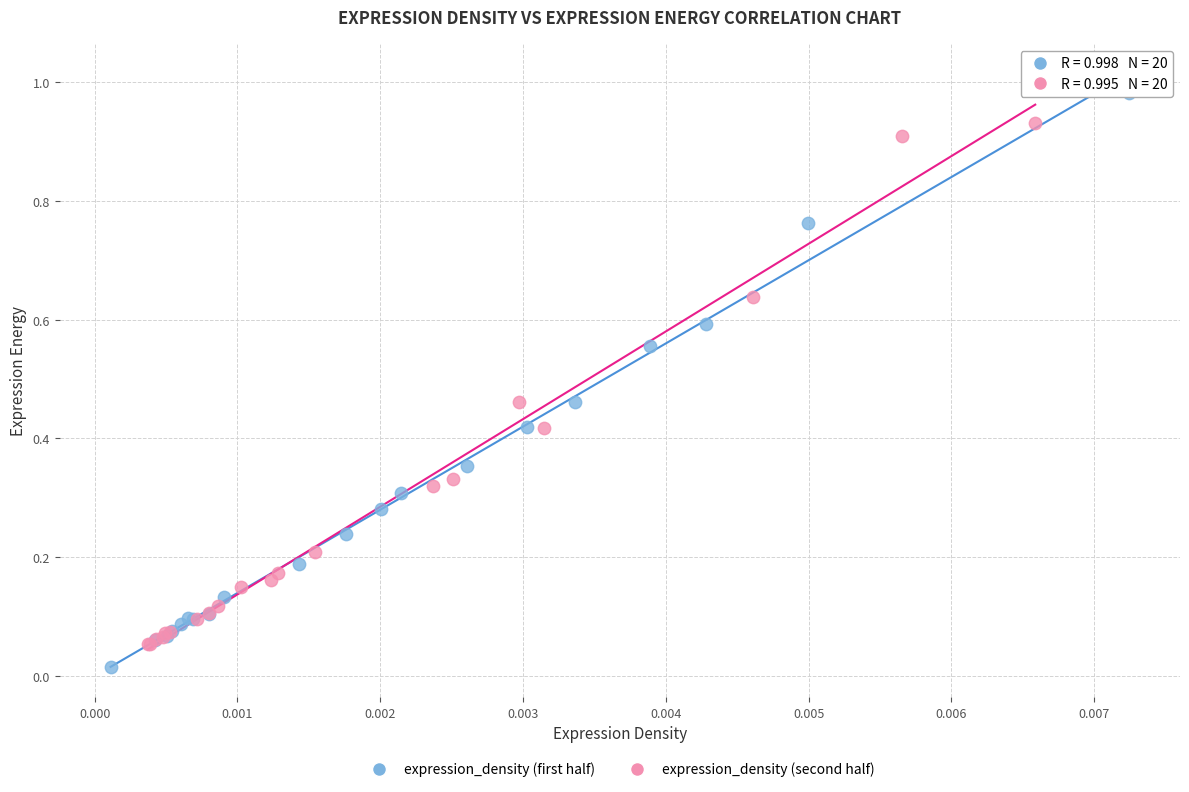

What are all the series names shown in the legend?

expression_density (first half), expression_density (second half)